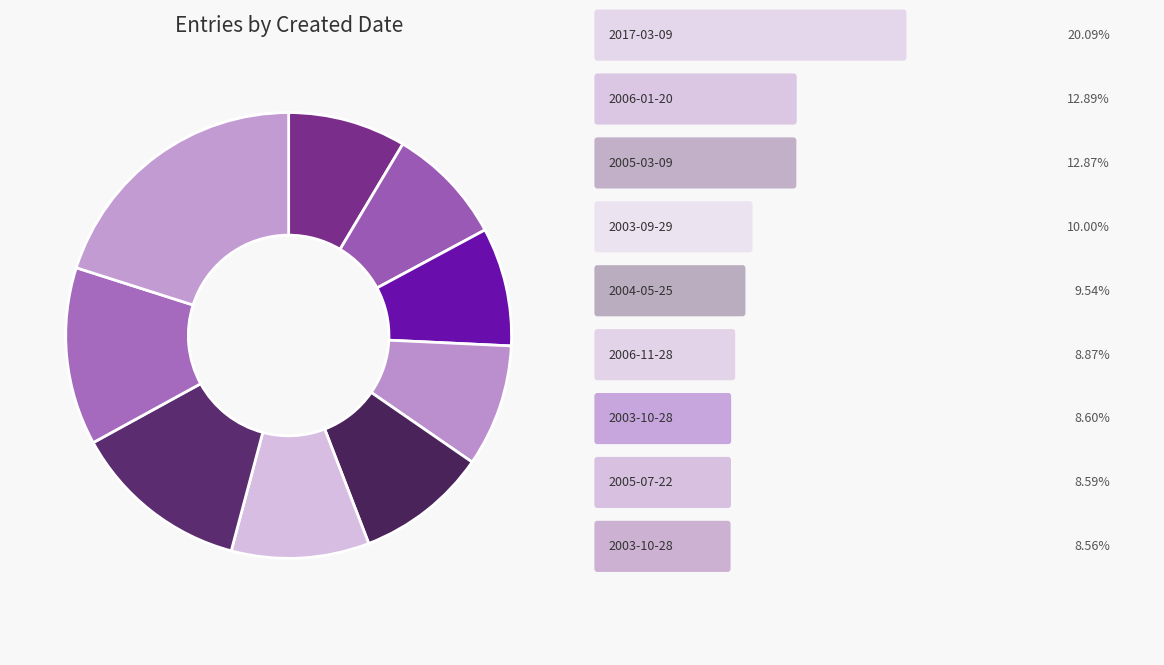

What is the smallest slice in the pie chart?

2003-10-28